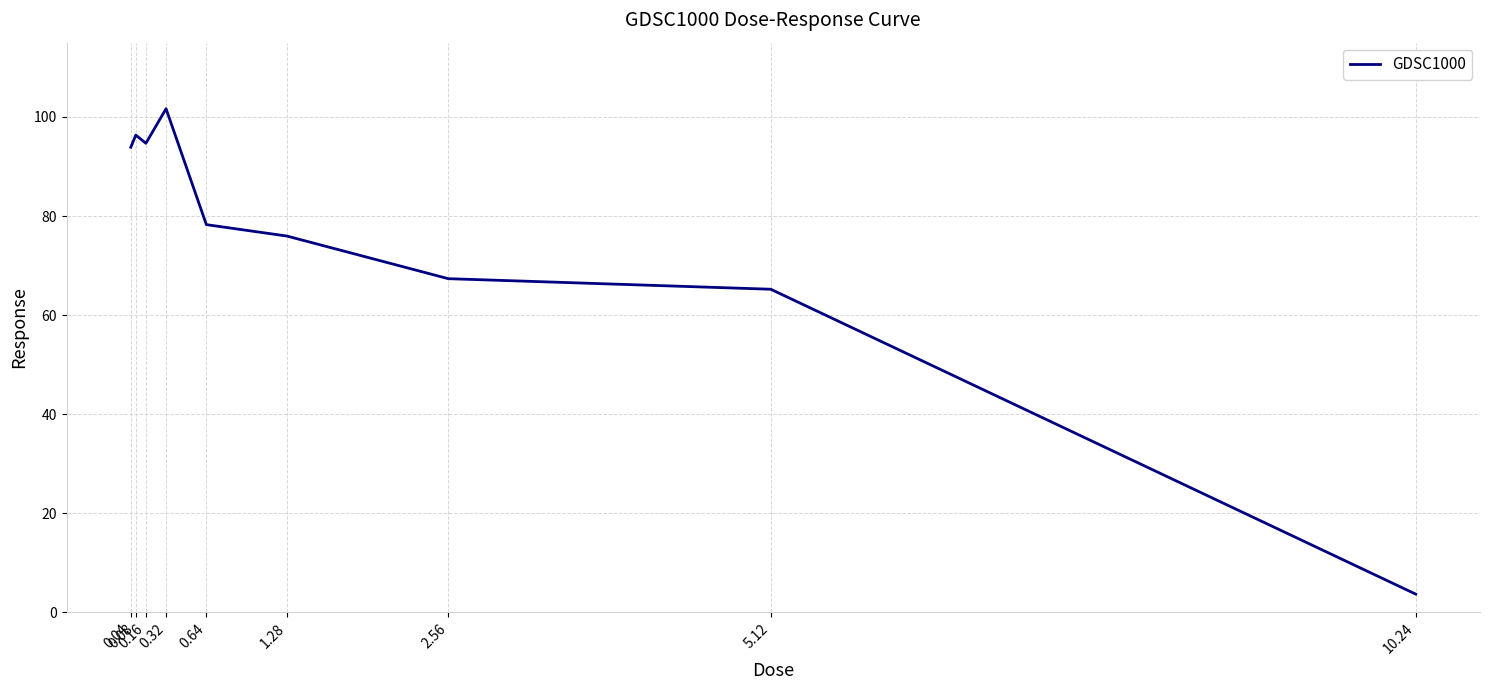

Where is the data nearest to the value 52?

5.12